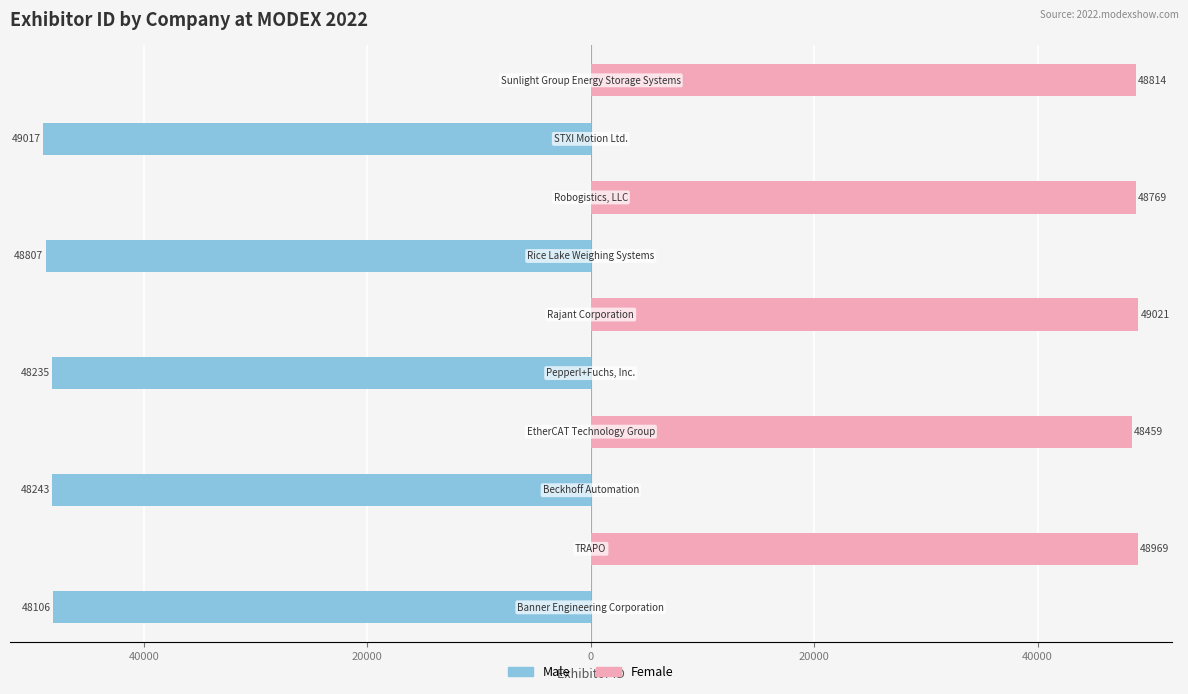

Are the bars horizontal?

Yes